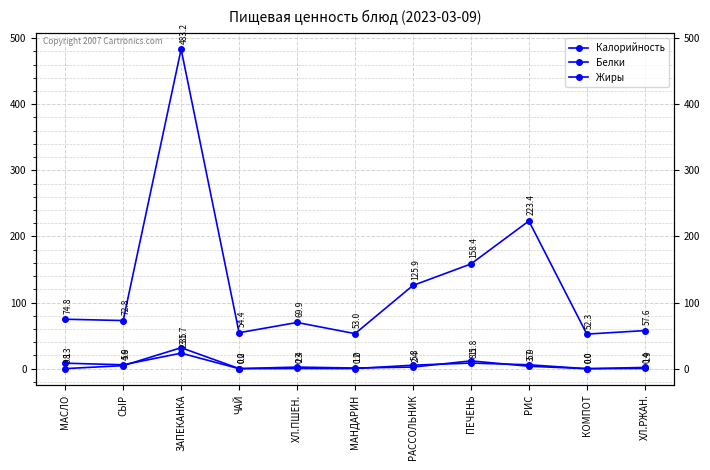

What is the total value across all series at МАСЛО?

83.2